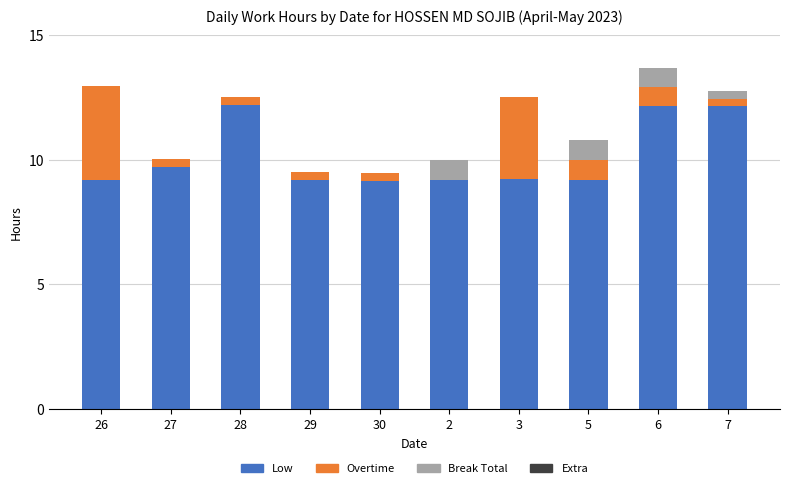

Where is Low nearest to the value 10?

27